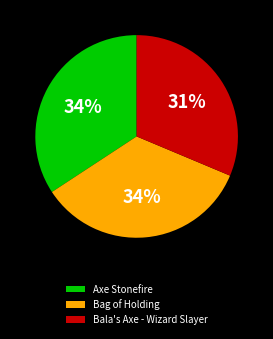

Do Bala's Axe - Wizard Slayer and Axe Stonefire together represent more than half of the pie?

Yes